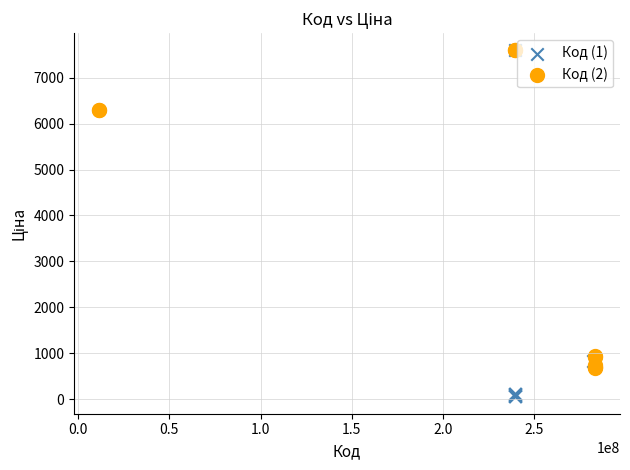

Which series has the largest Y range (max minus min)?

Код (1)